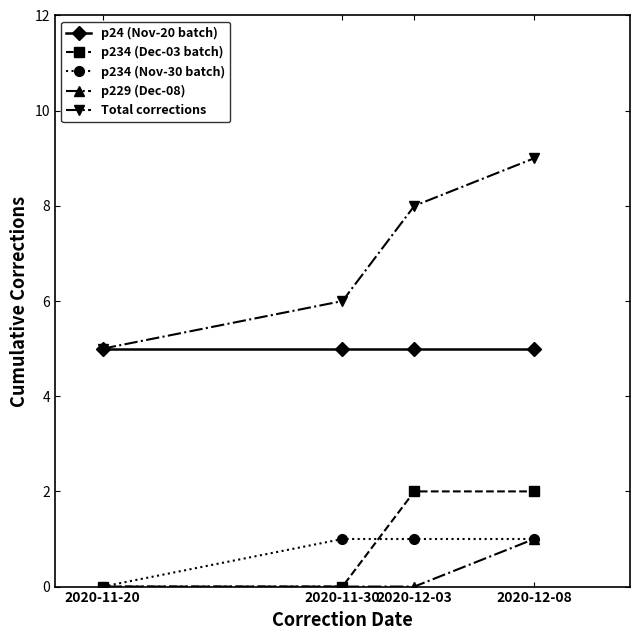

What are all the series names shown in the legend?

p24 (Nov-20 batch), p234 (Dec-03 batch), p234 (Nov-30 batch), p229 (Dec-08), Total corrections